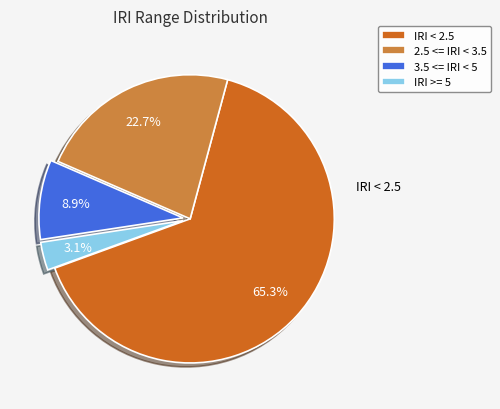

Is there any slice that represents more than half of the pie?

Yes